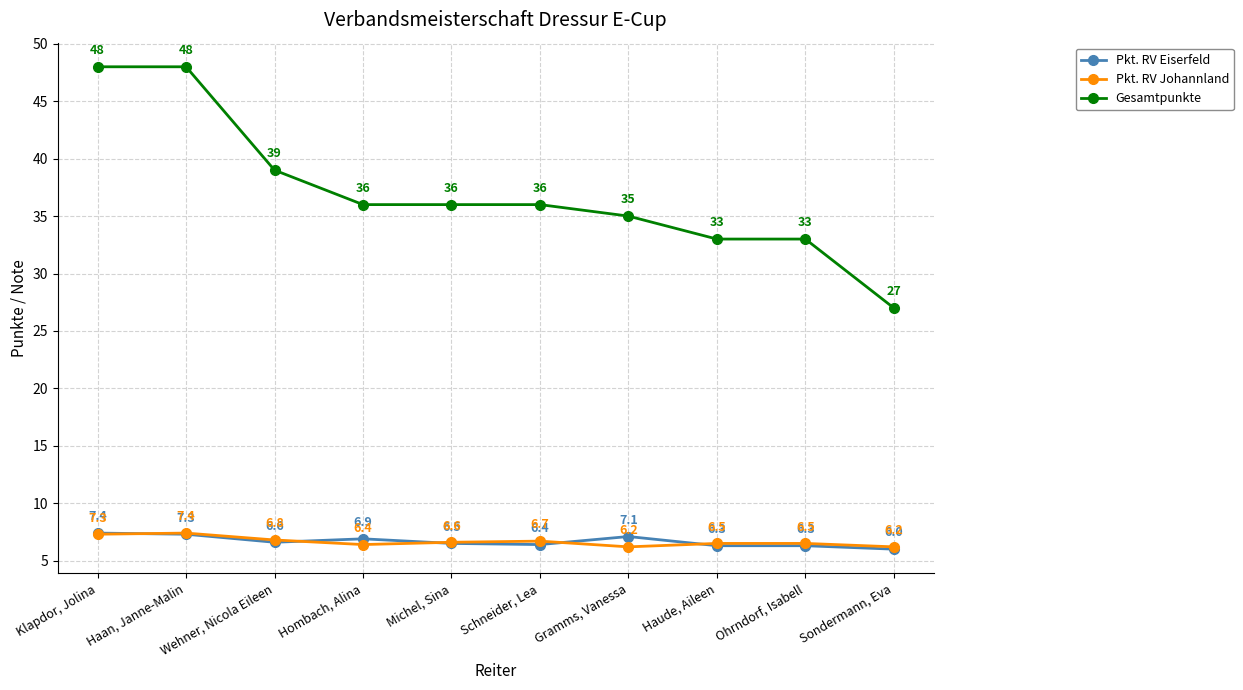

At how many categories does at least one series exceed 18?

10